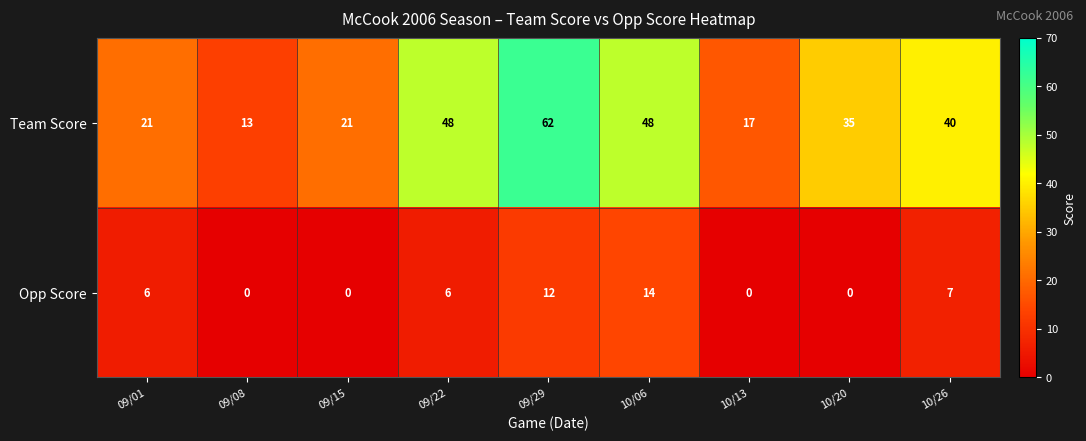

What value does the Team Score series have at 09/22, to the nearest 5?

50